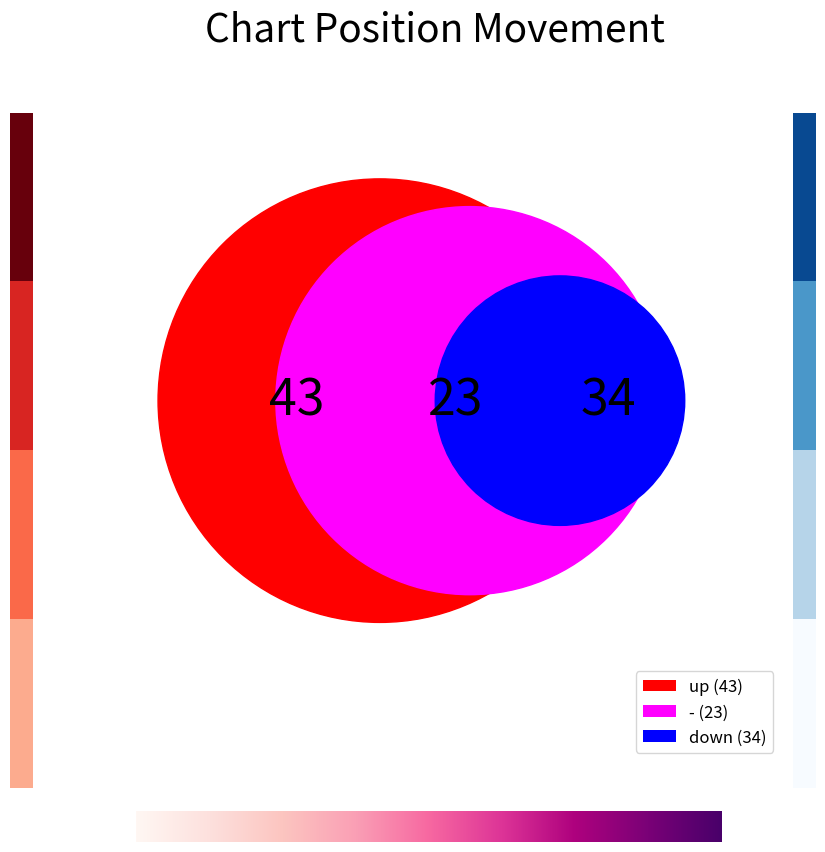

Which category has the smallest portion of the pie?

-